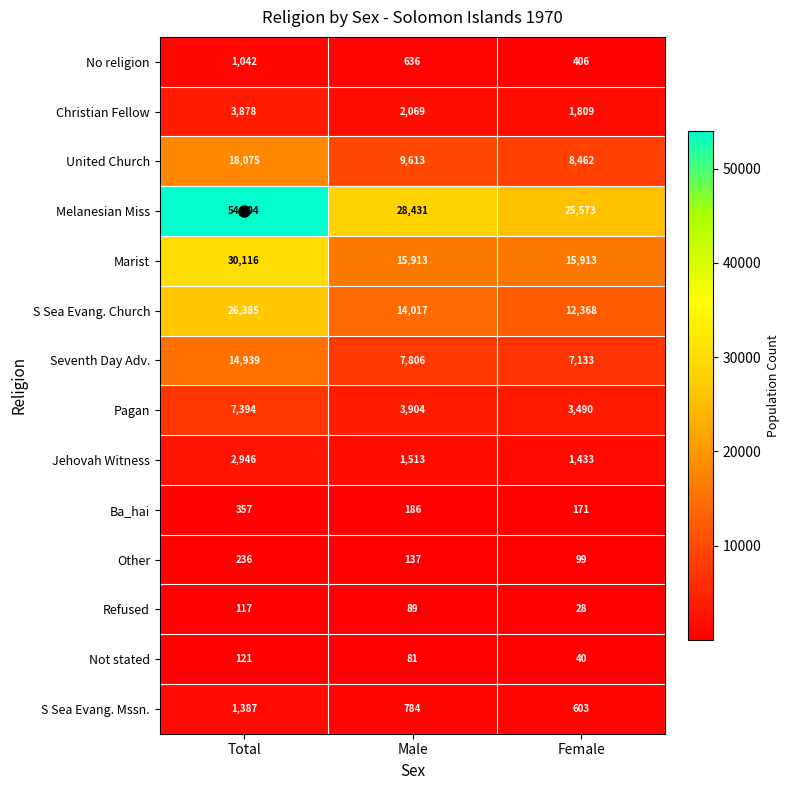

How many distinct data groups are displayed?

14